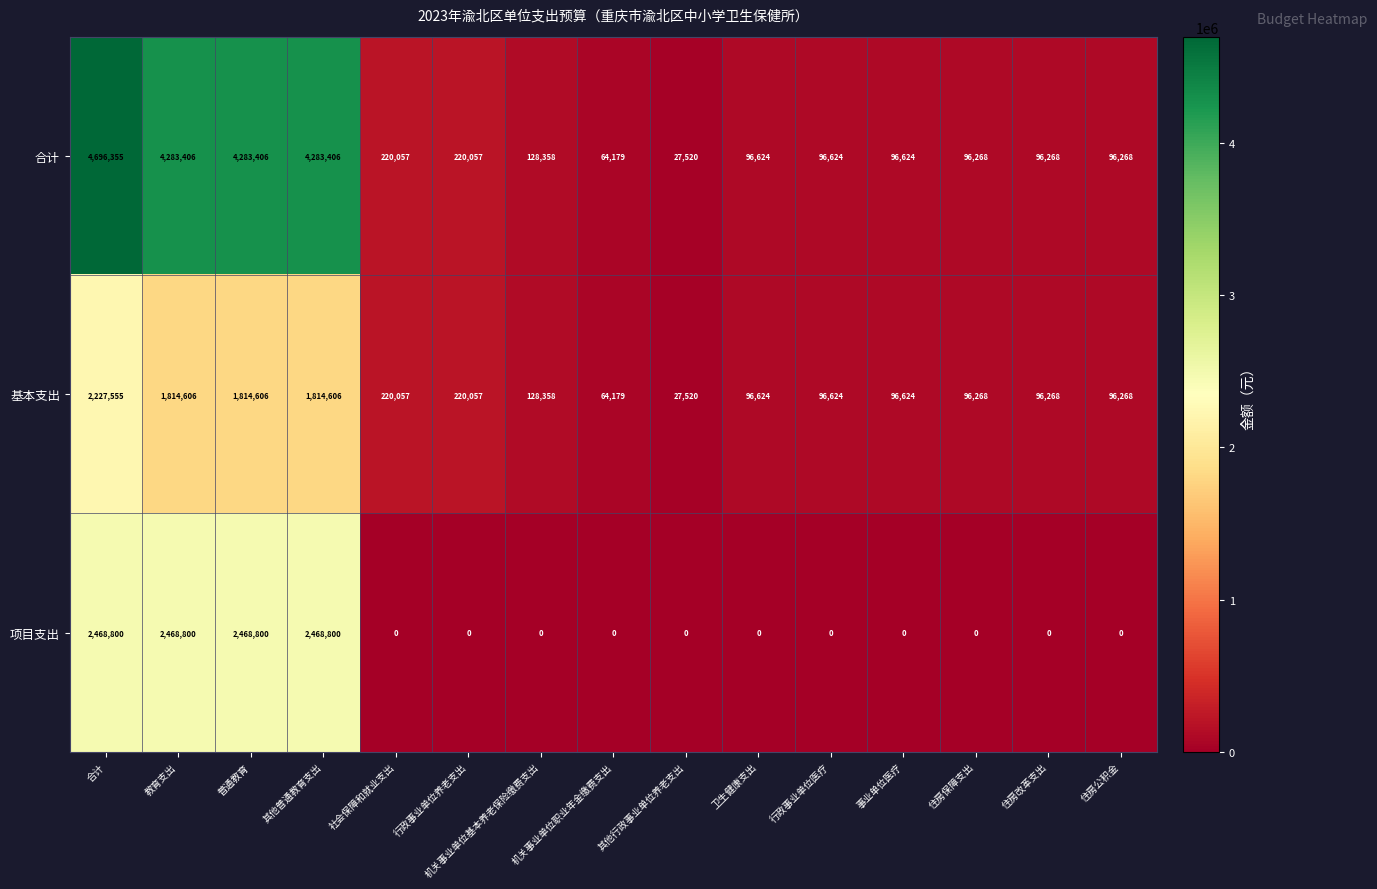

The value of 基本支出 at 行政事业单位医疗 is 55612. True or false?

False